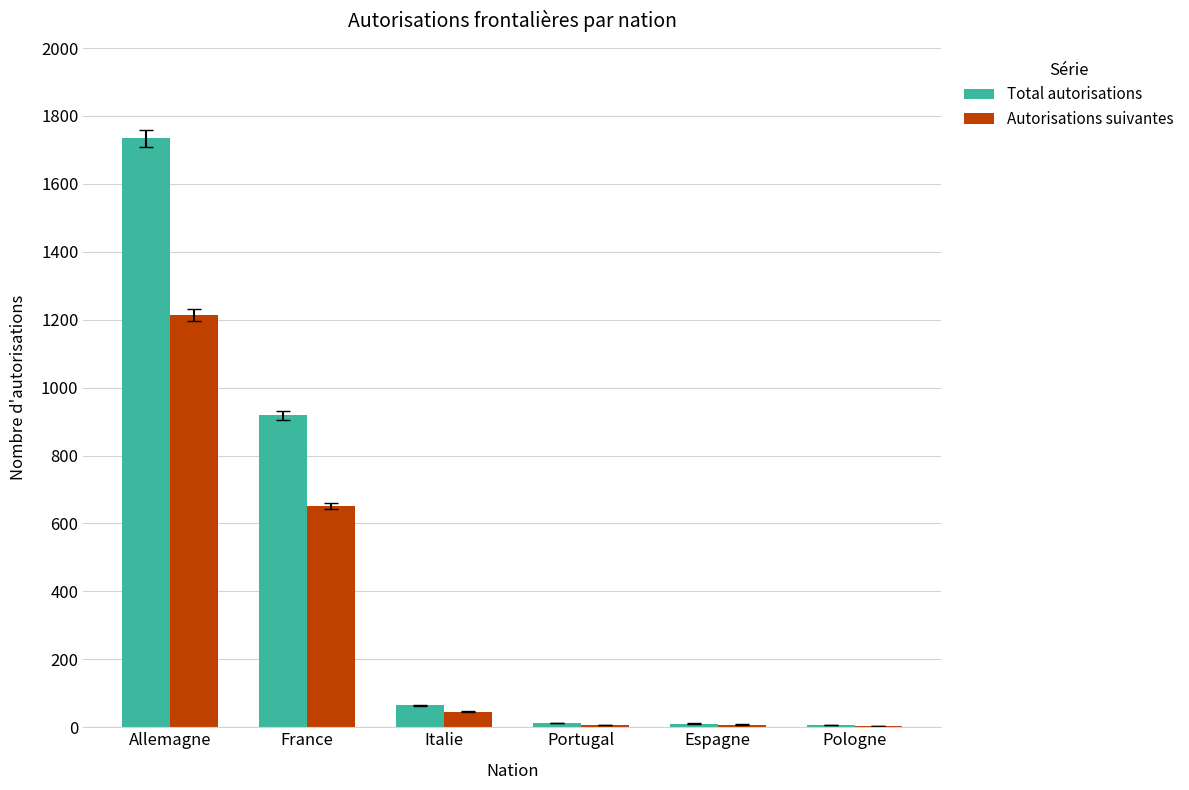

Is the value of Autorisations suivantes at Pologne greater than the value of Total autorisations at Allemagne?

No